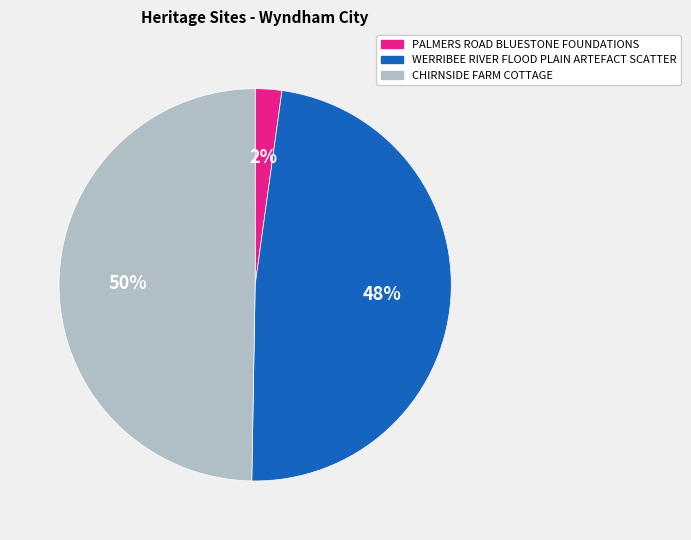

What percentage is the PALMERS ROAD BLUESTONE FOUNDATIONS slice, to the nearest percent?

2%